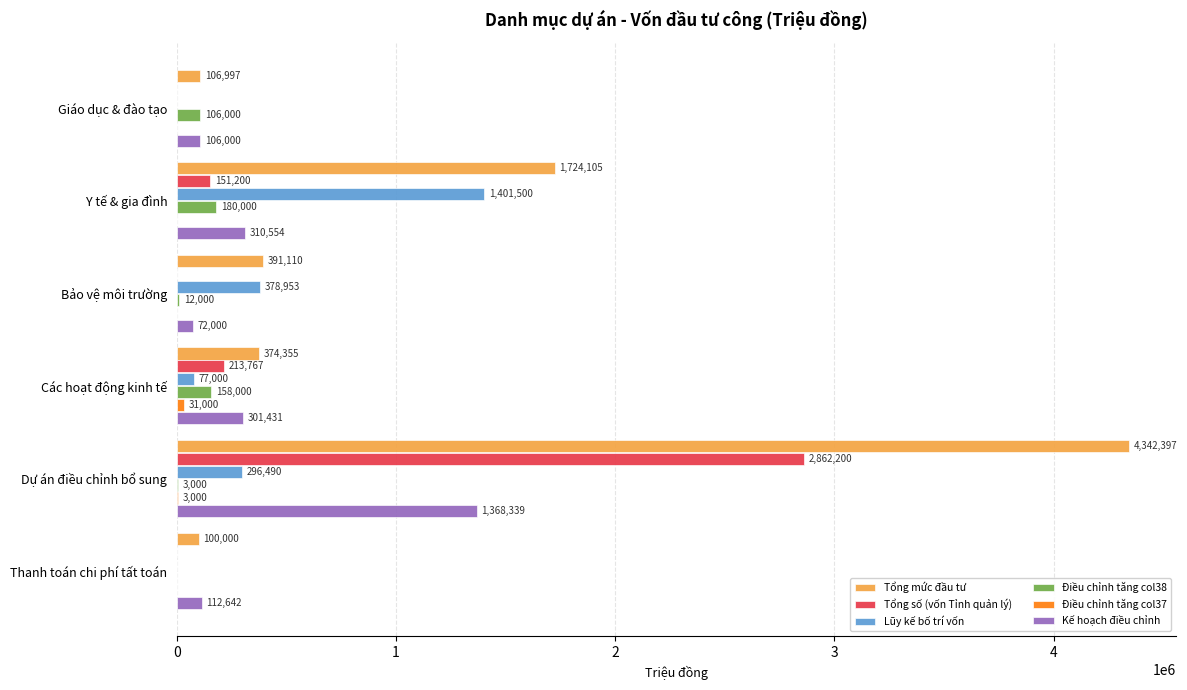

Where is Lũy kế bố trí vốn nearest to the value 700750?

Bảo vệ môi trường